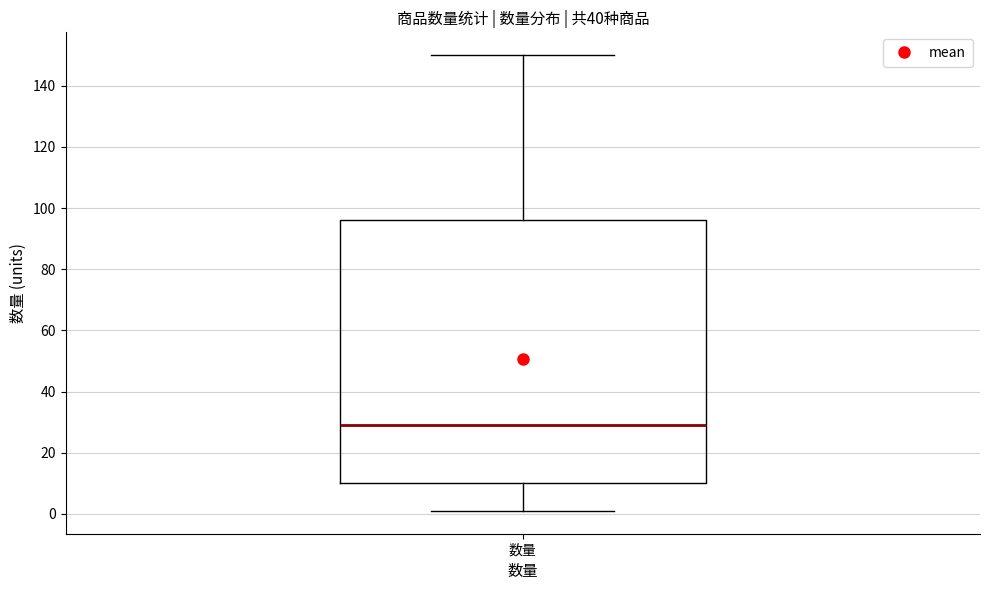

Transcribe this box plot: give where the median line is, the range the box spans, and where the two whiskers end, as read against the y-axis. The values are not printed on the chart, so give them approximately, as read against the axis.

median 30, box 10 to 96, whiskers 2 to 150